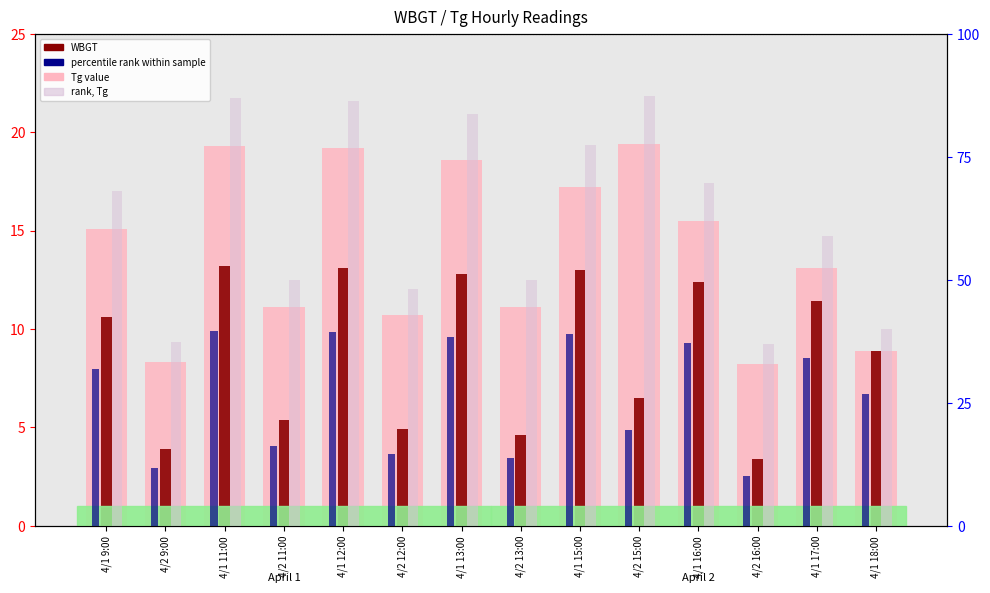

List the labels in order of WBGT value, smallest first.

4/2 16:00, 4/2 9:00, 4/2 13:00, 4/2 12:00, 4/2 11:00, 4/2 15:00, 4/1 18:00, 4/1 9:00, 4/1 17:00, 4/1 16:00, 4/1 13:00, 4/1 15:00, 4/1 12:00, 4/1 11:00